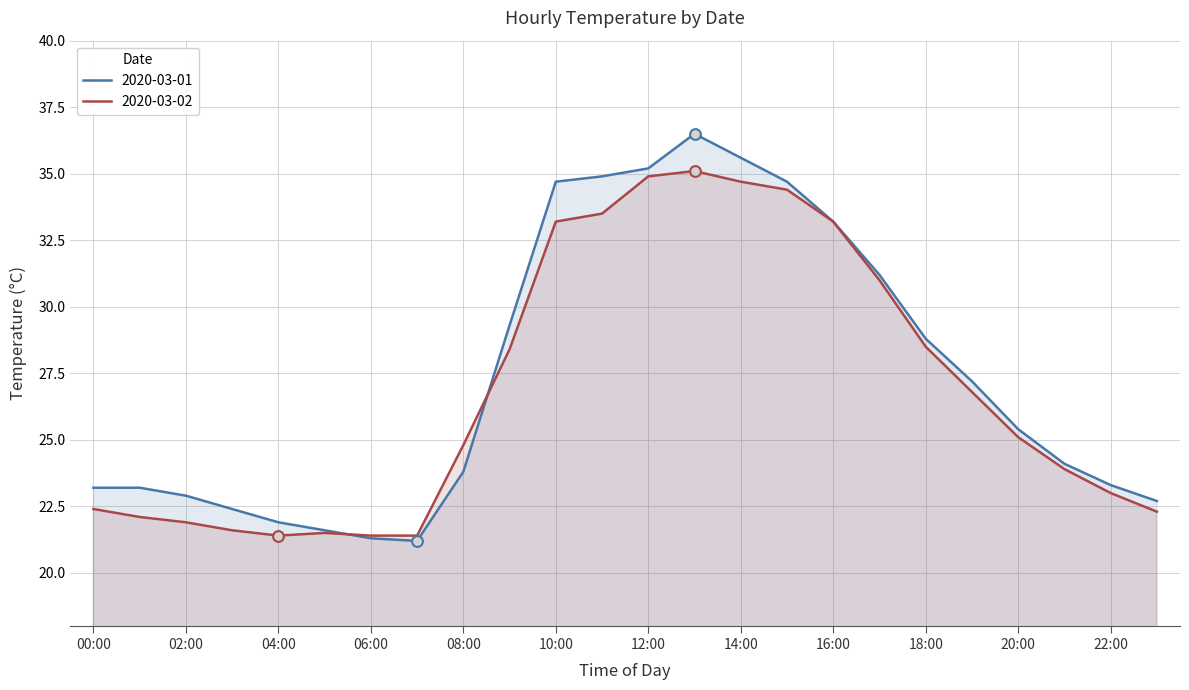

Is the value of 2020-03-02 at 15:00 greater than the value of 2020-03-01 at 18:00?

Yes